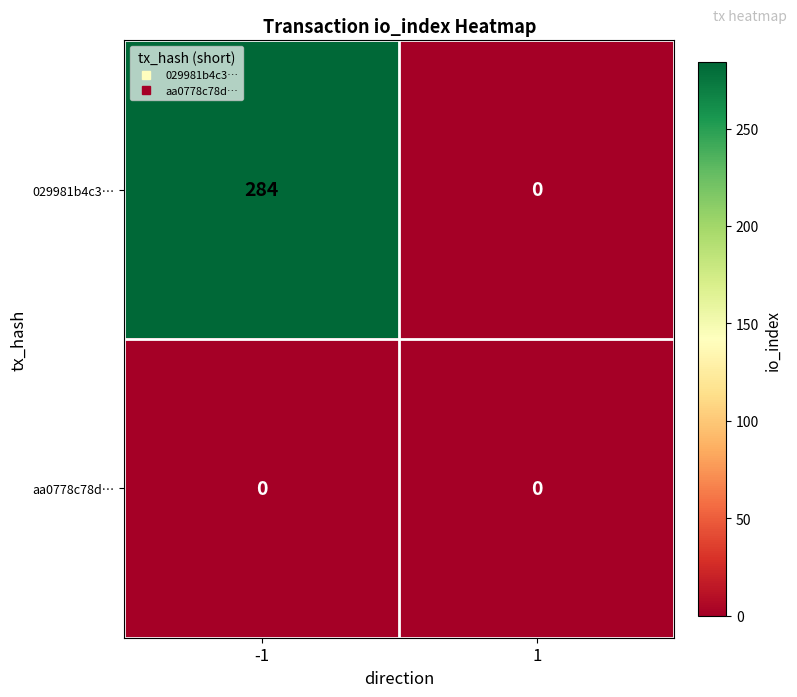

The 029981b4c3… series shows 90 at -1. True or false?

False